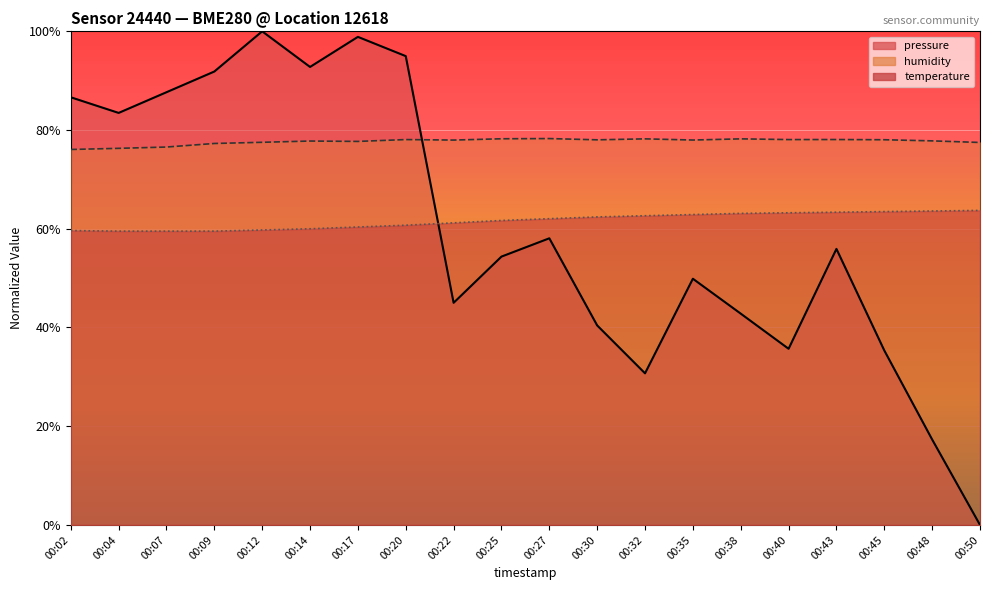

After their last crossing, which series has the higher values: pressure or temperature?

temperature